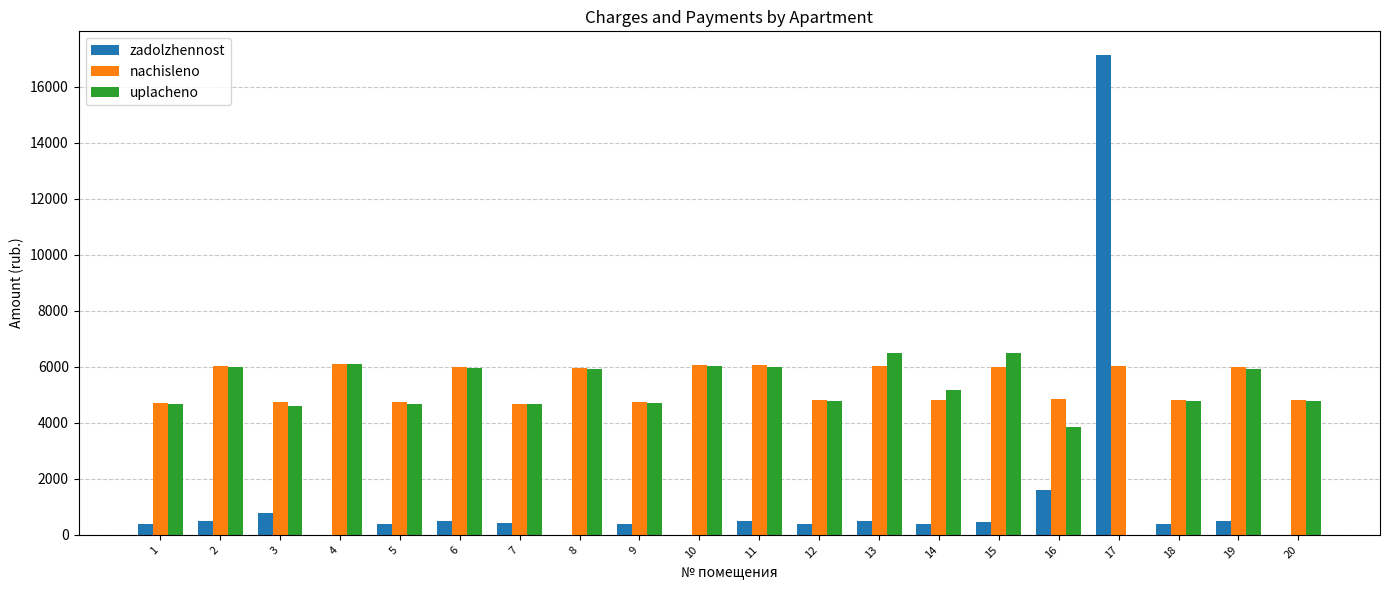

What is the greatest value displayed?

17130.7